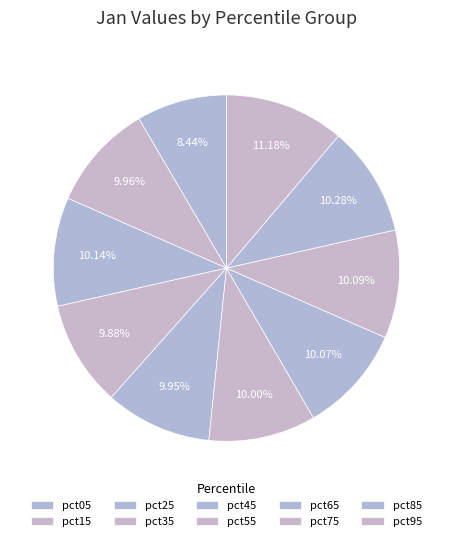

Count the number of slices in the pie.

10